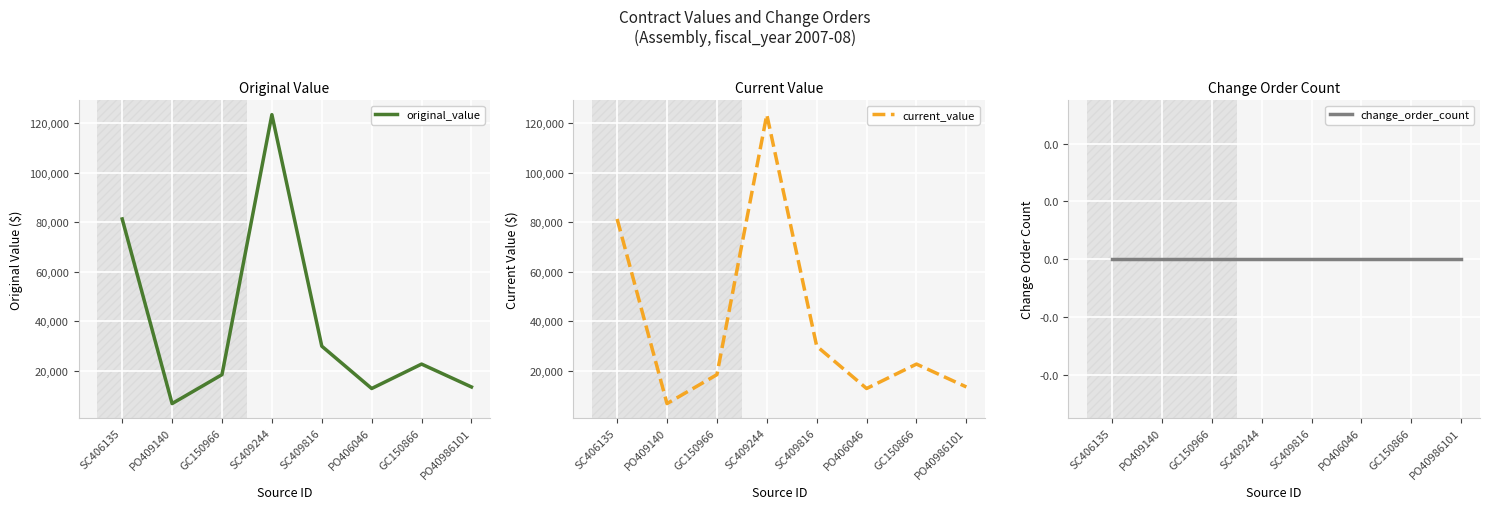

Reading left to right, extract all data points from this chart.

original_value: 81355.7	6811.0	18500.0	123469.0	30000.0	12901.0	22762.0	13524.0
current_value: 81355.7	6811.0	18500.0	123469.0	30000.0	12901.0	22762.0	13524.0
change_order_count: 0.0	0.0	0.0	0.0	0.0	0.0	0.0	0.0